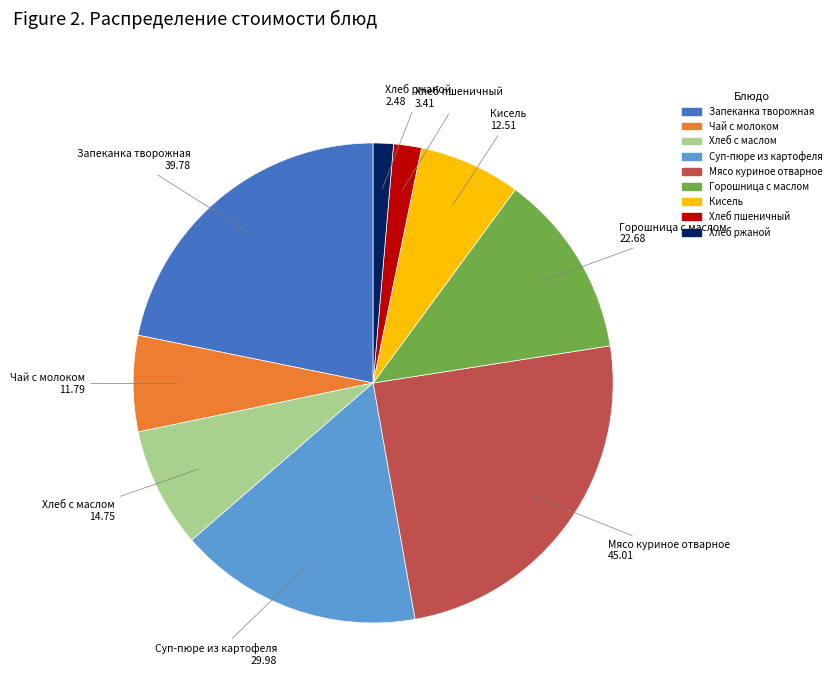

How many segments does this pie chart have?

9